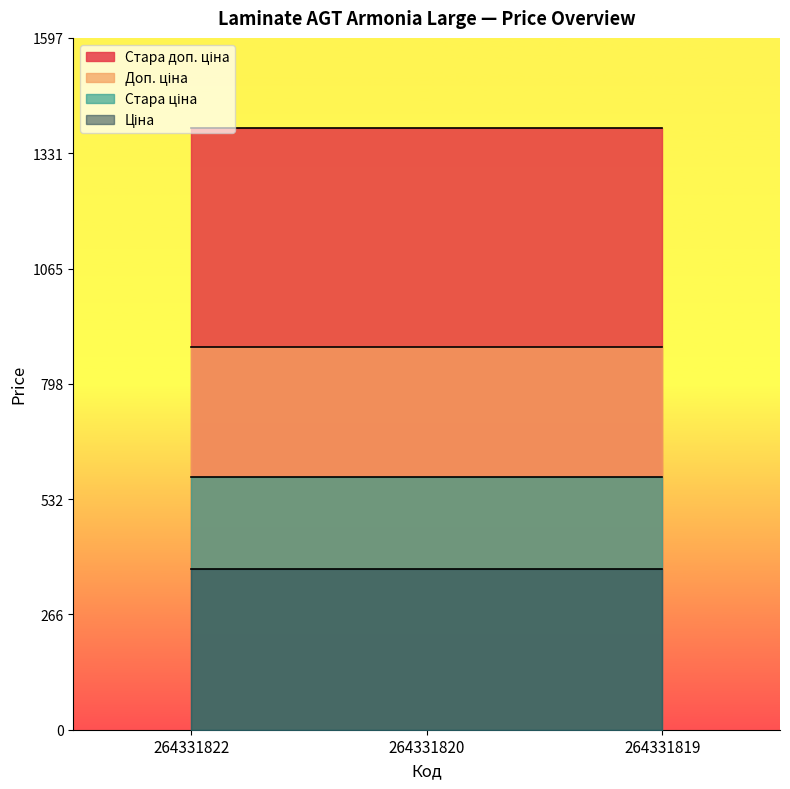

What is the value of the Ціна point at the 2nd from the left?

371.4